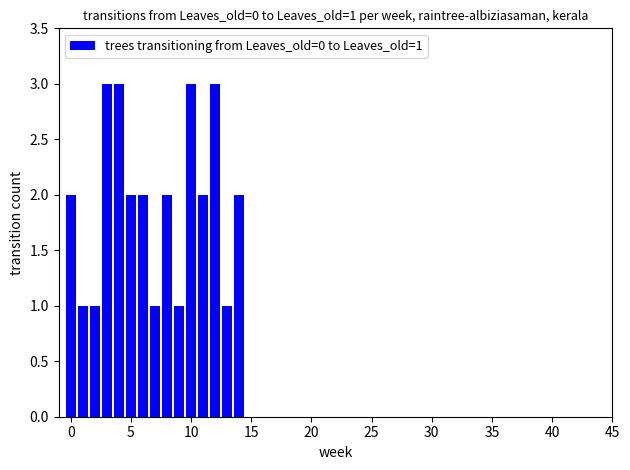

What is the maximum value shown in the chart?

3